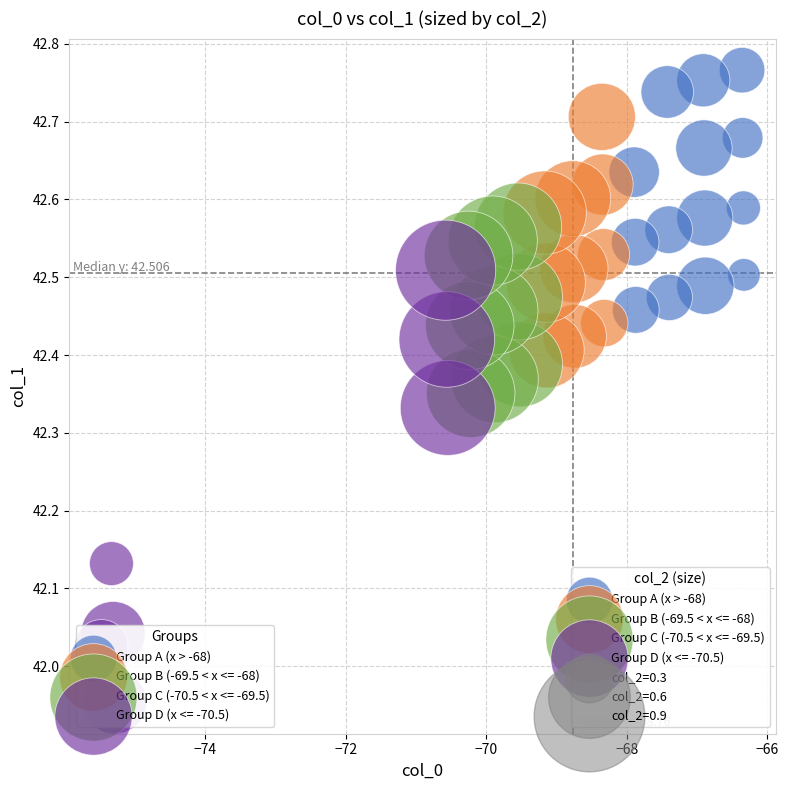

Which series contains the lowest Y value?

Group D (x <= -70.5)